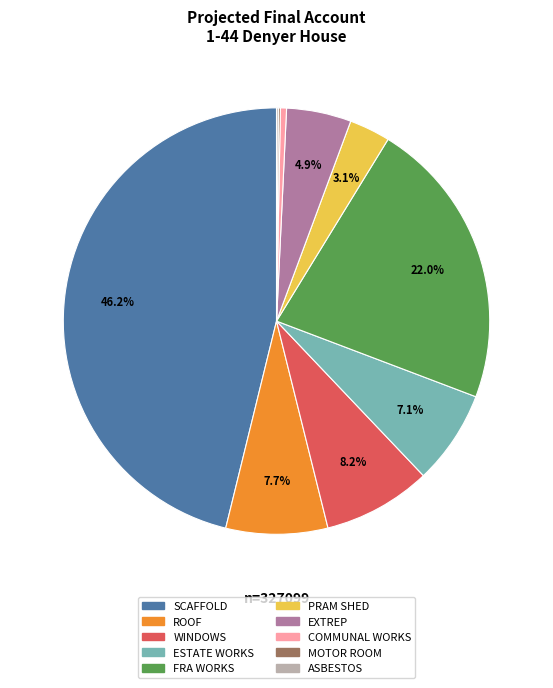

What percentage is the WINDOWS slice, to the nearest percent?

8%